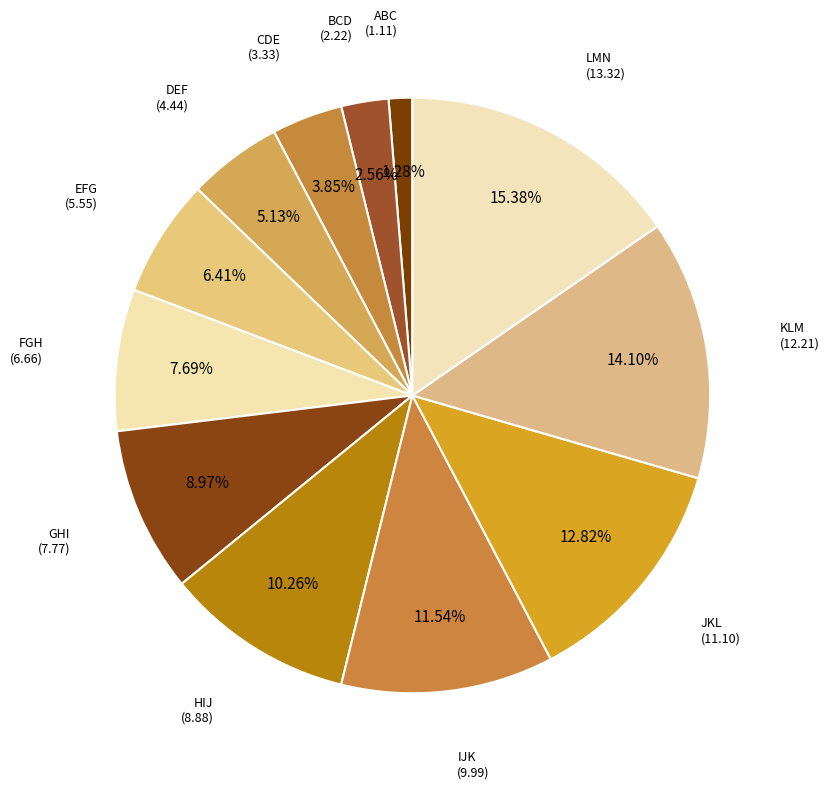

Which slice is the largest?

LMN